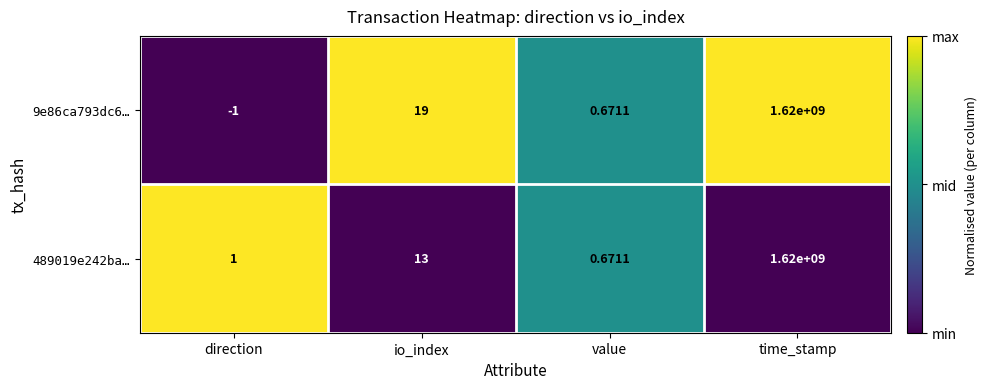

At which label does 9e86ca793dc6… reach its minimum?

direction